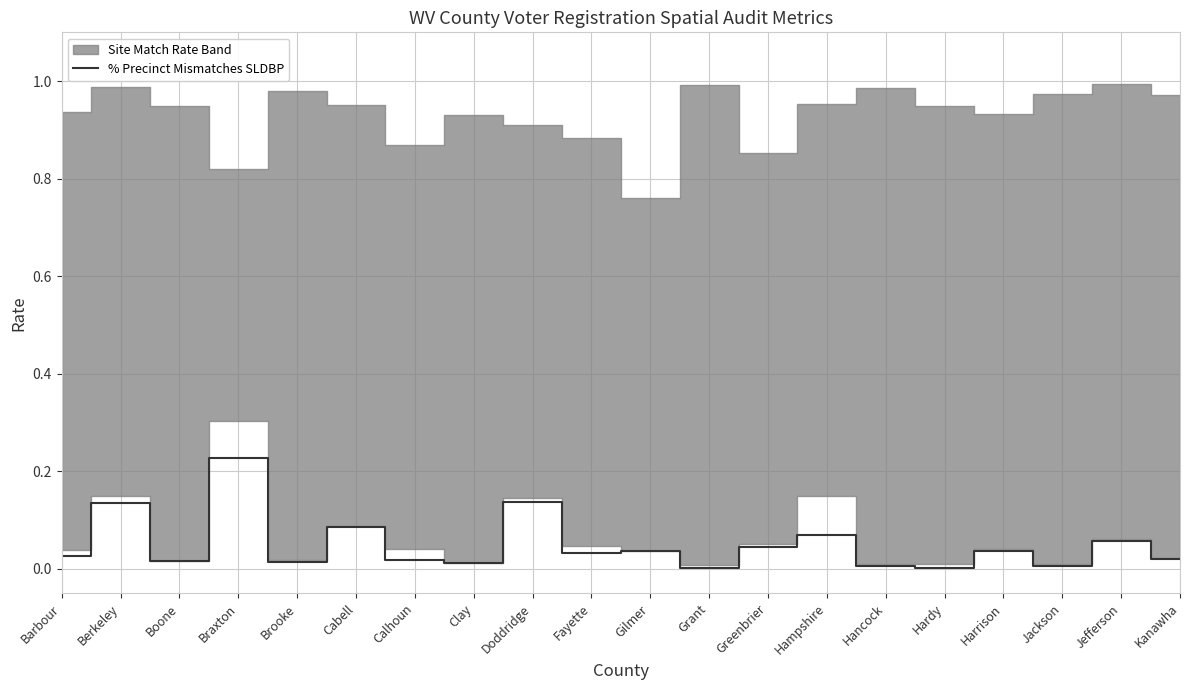

At which category does the data reach its first local valley?

Boone